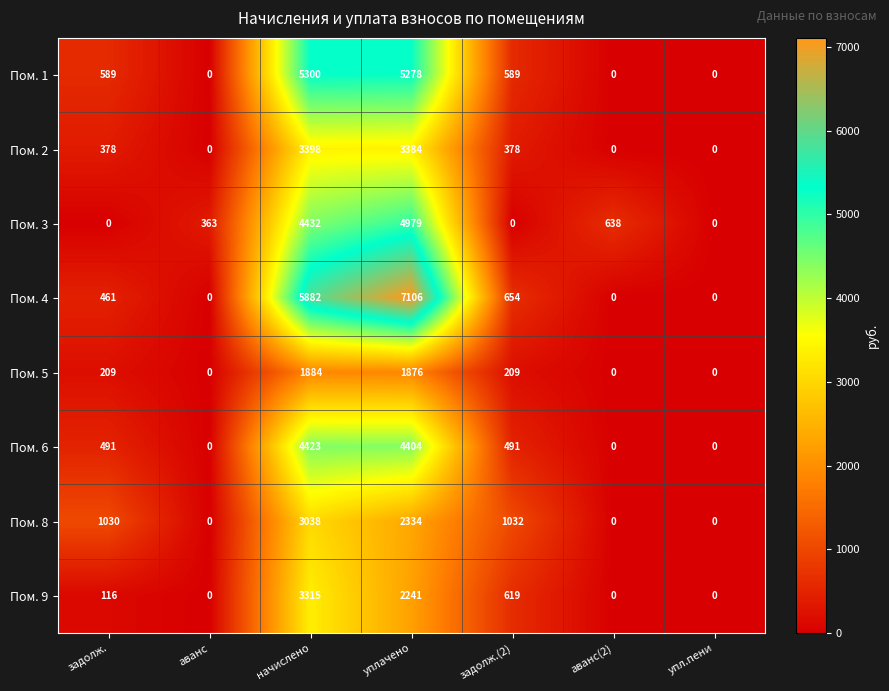

Where is Пом. 9 nearest to the value 1657?

уплачено